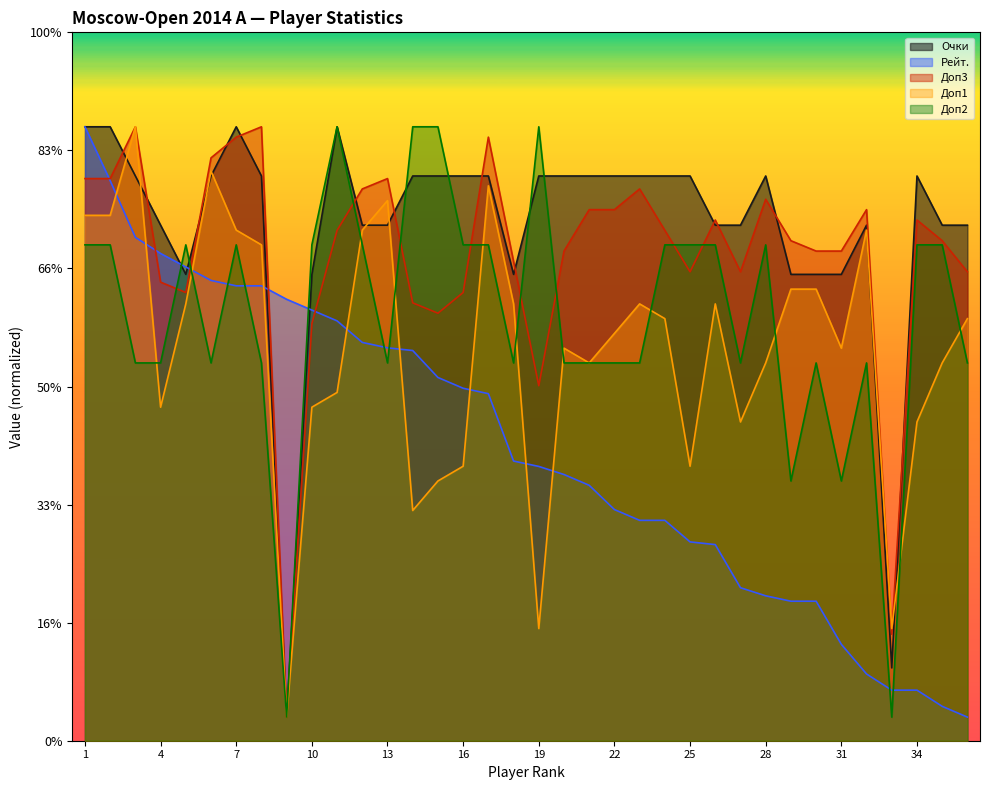

List the series in order of their peak value, lowest first.

Очки, Рейт., Доп3, Доп1, Доп2